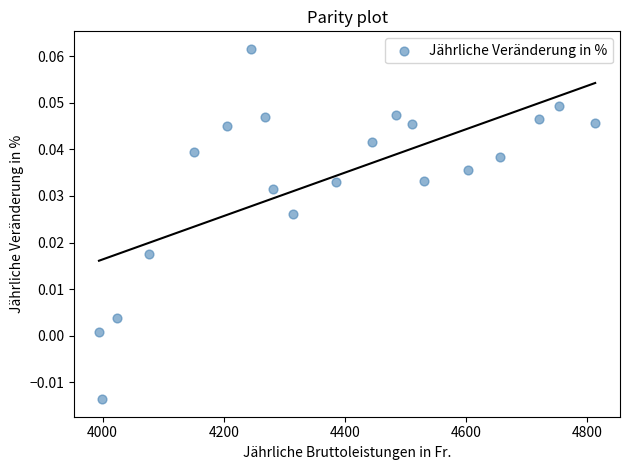

What is the range of X values (max minus min)?

819.2